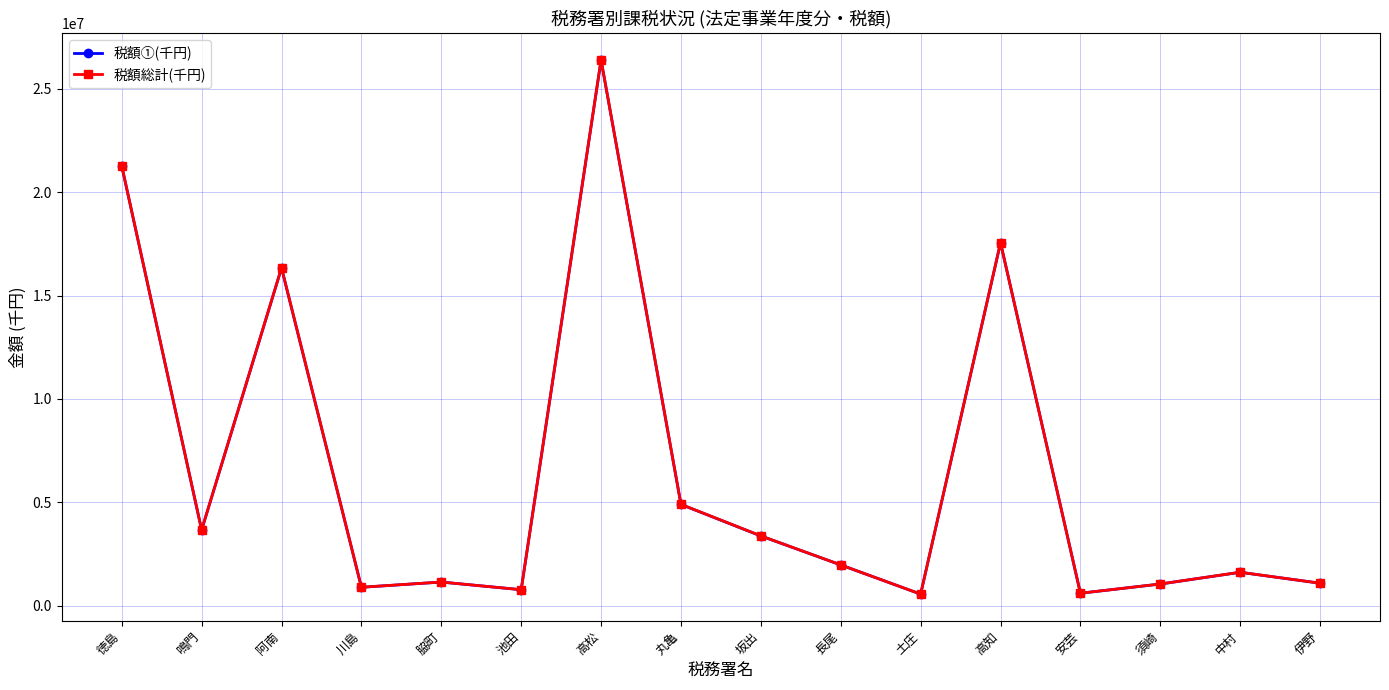

True or false: 税額①(千円) and 税額総計(千円) cross at least once.

False